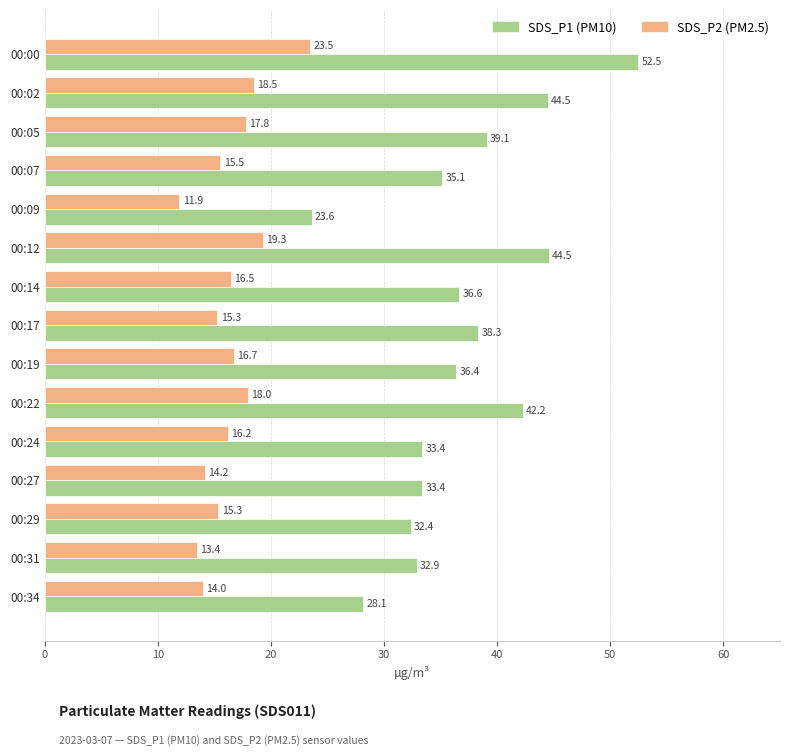

How many values in the SDS_P1 (PM10) series exceed 36?

8